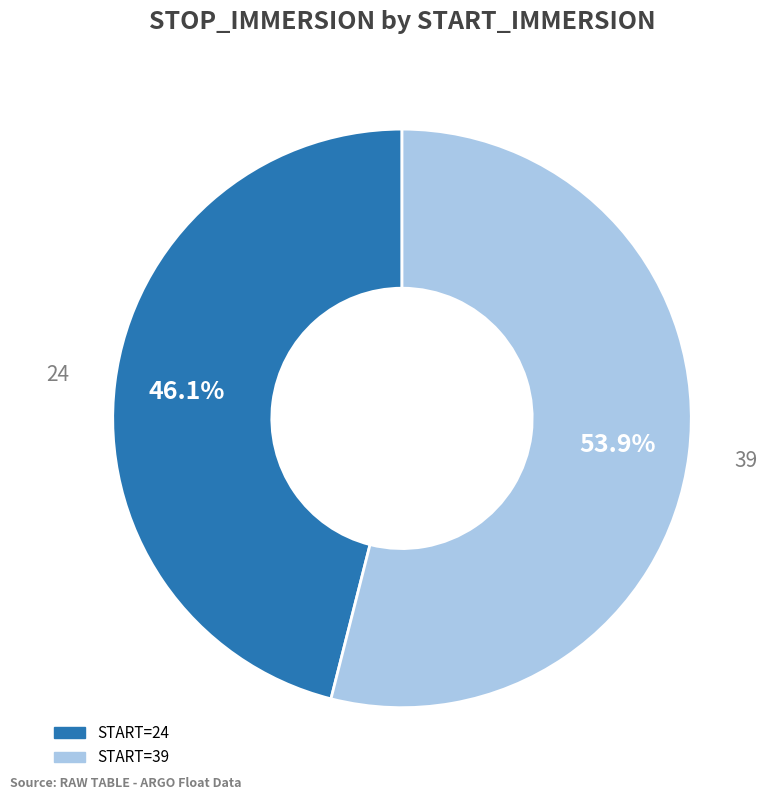

Is there any slice that represents more than half of the pie?

Yes